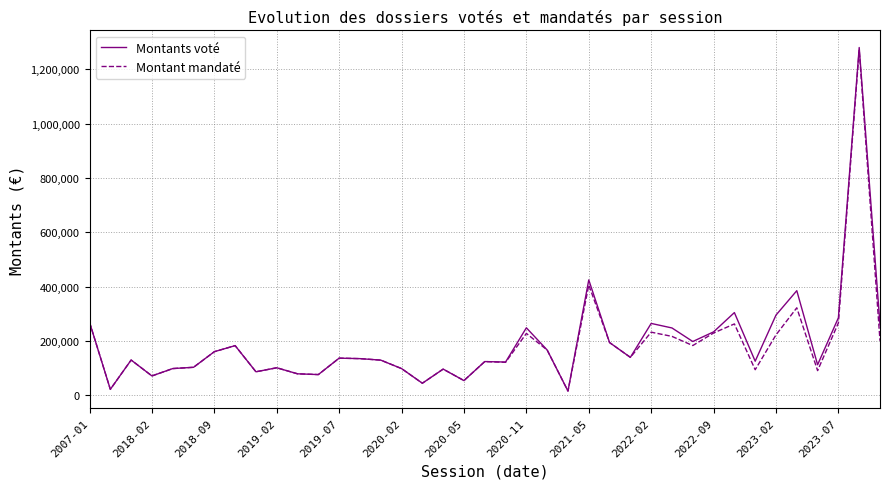

Which series has the largest range (max minus min)?

Montants voté